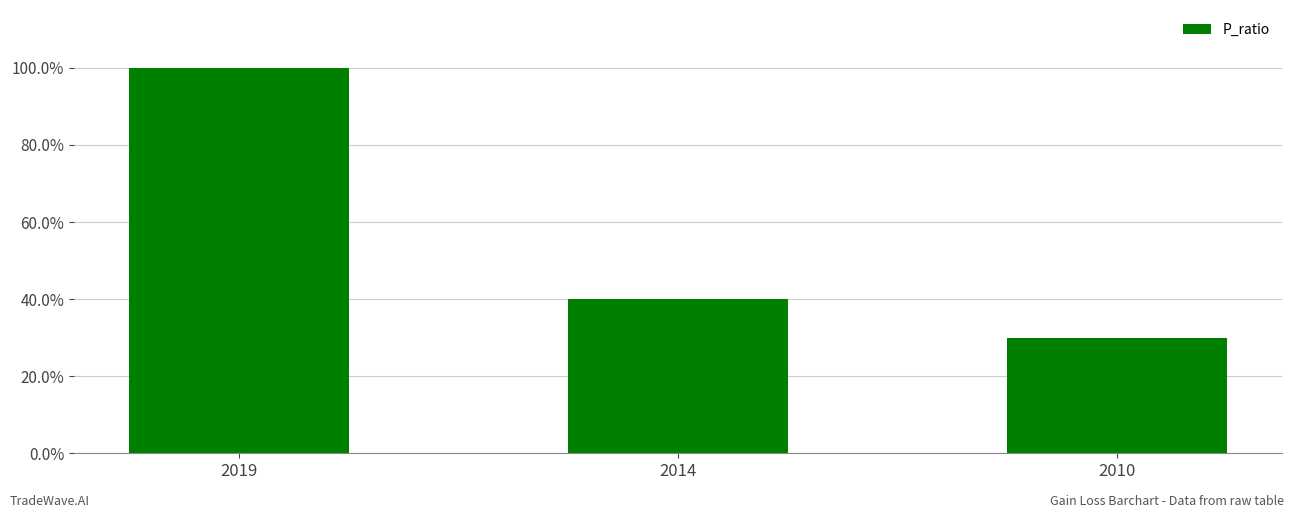

The value at 2010 is 0.3. True or false?

True